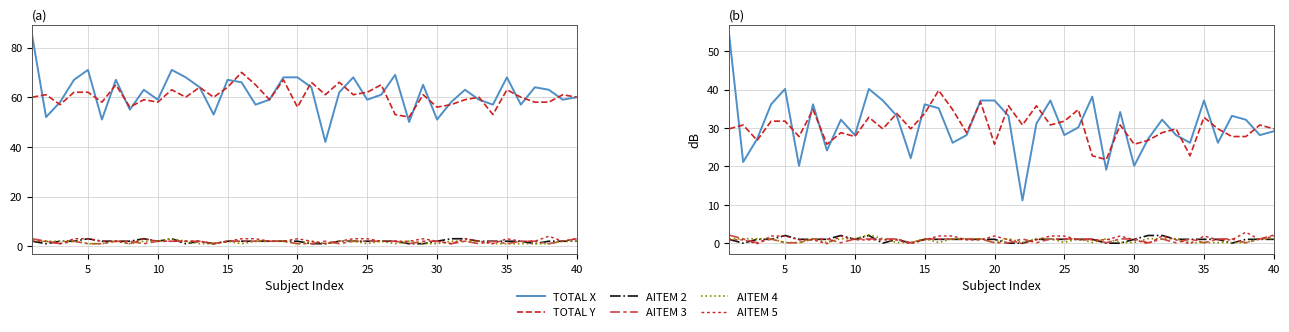

True or false: AITEM 3 and TOTAL X cross at least once.

False